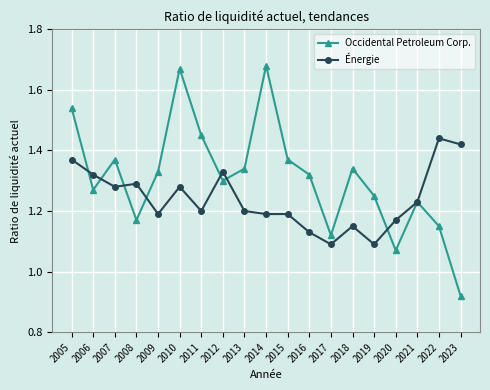

The value of Occidental Petroleum Corp. at 2021 is 0.5. True or false?

False